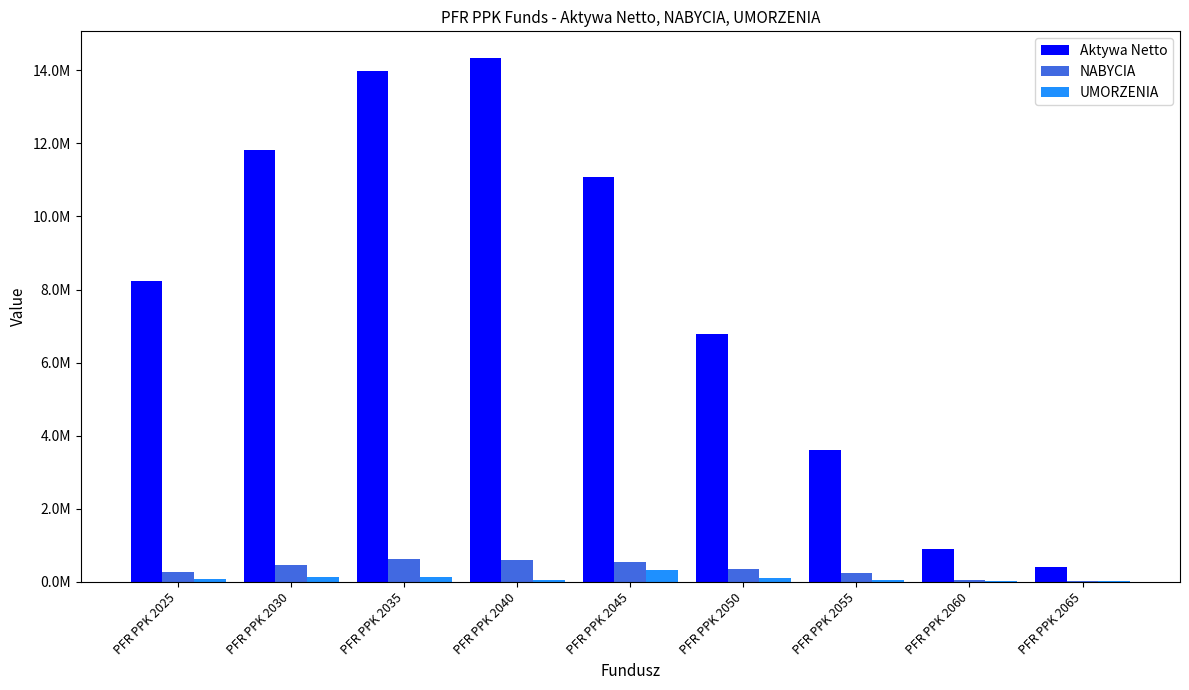

What are all the series names shown in the legend?

Aktywa Netto, NABYCIA, UMORZENIA